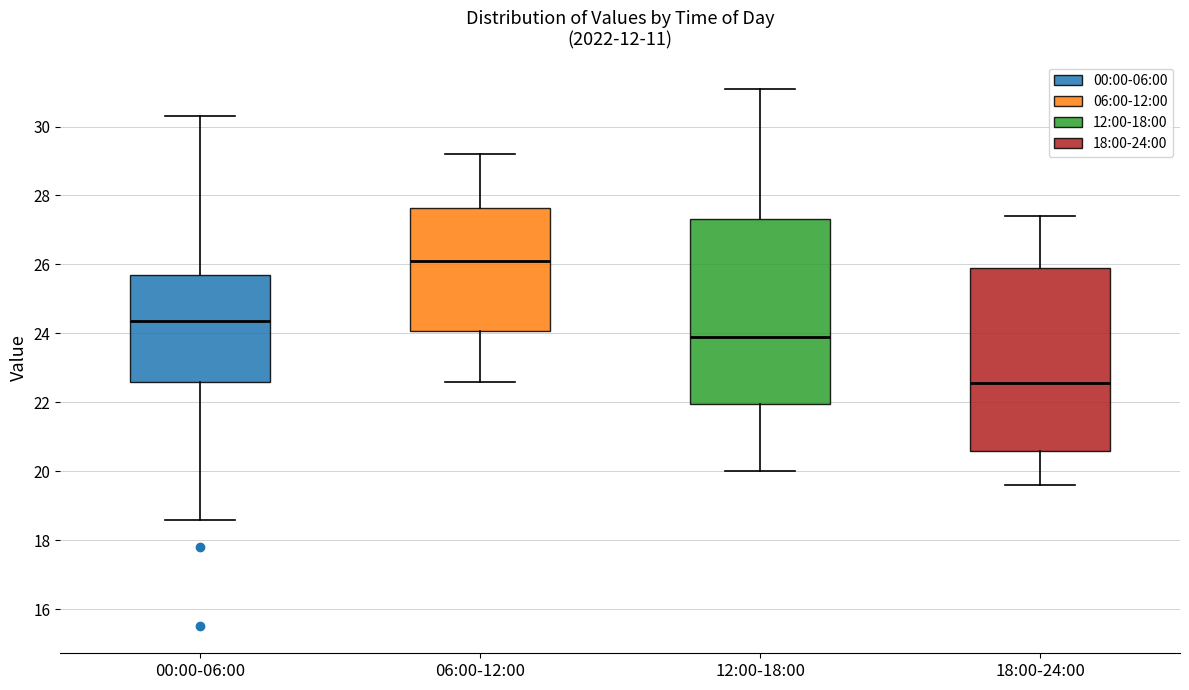

Which box's median line is the lowest?

18:00-24:00